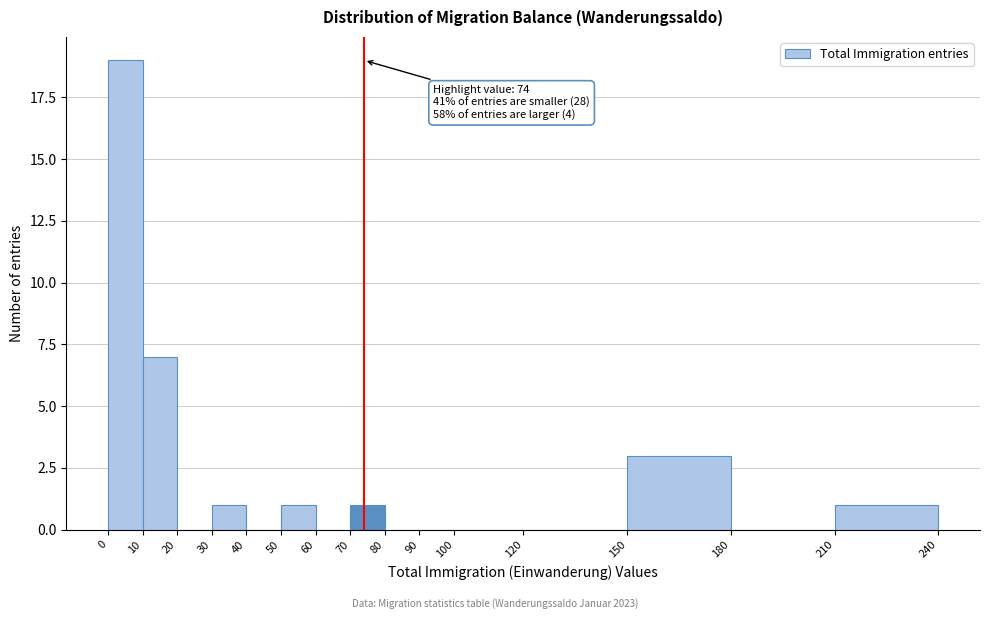

Over which range of the x-axis is the bar tallest?

0 to 10